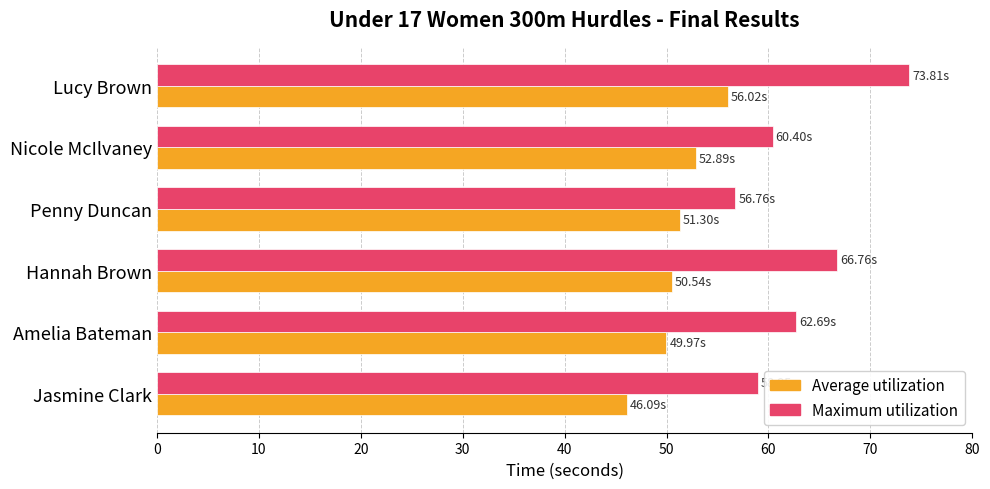

What is the spread (max minus min) of values at Hannah Brown?

16.2